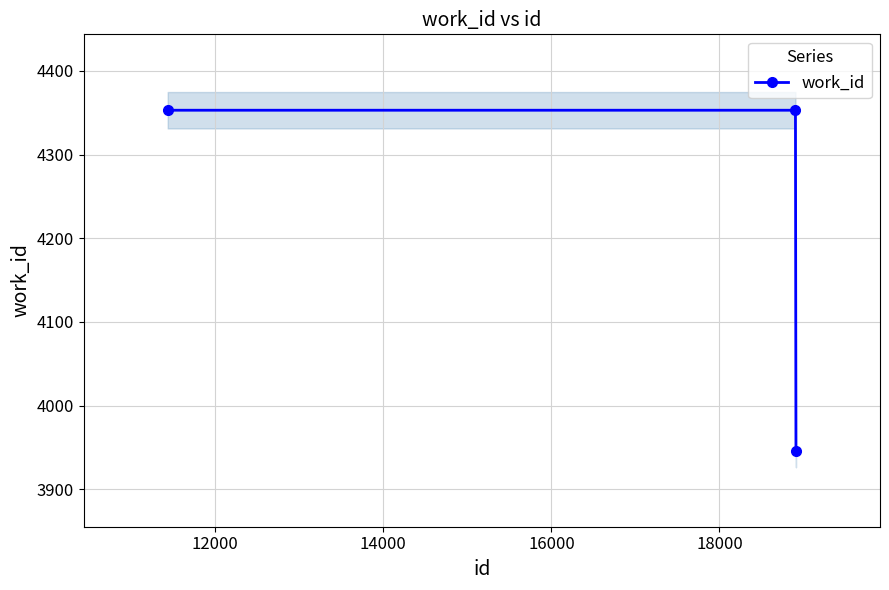

What is the maximum value for work_id?

4353